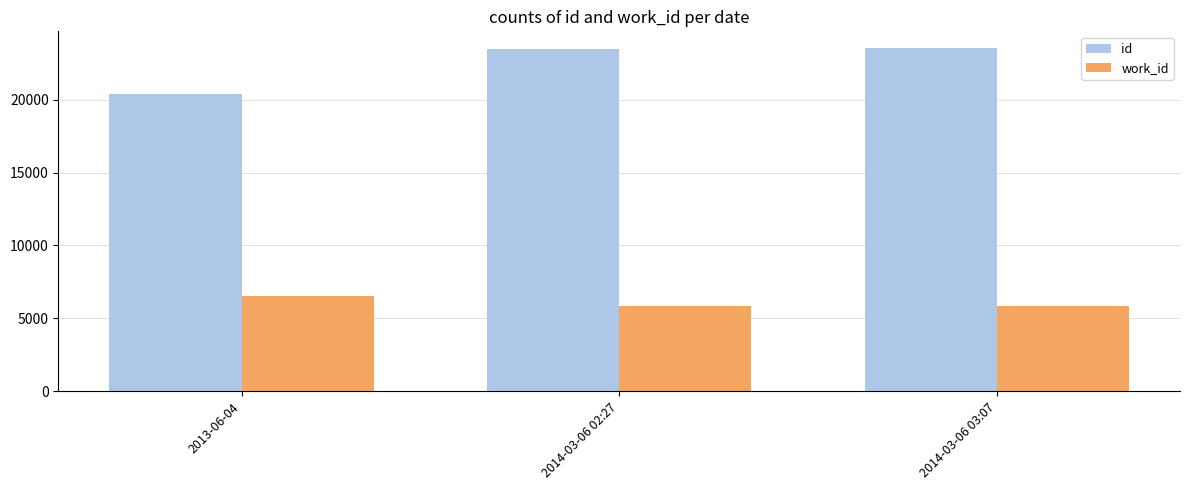

Which series has the largest total across all categories?

id